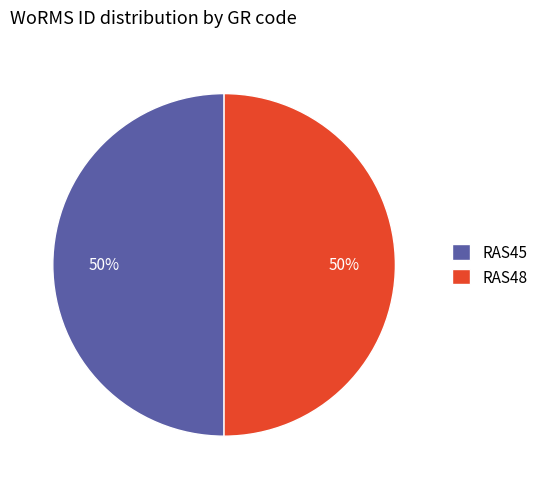

Is the sum of RAS45 and RAS48 greater than half?

Yes